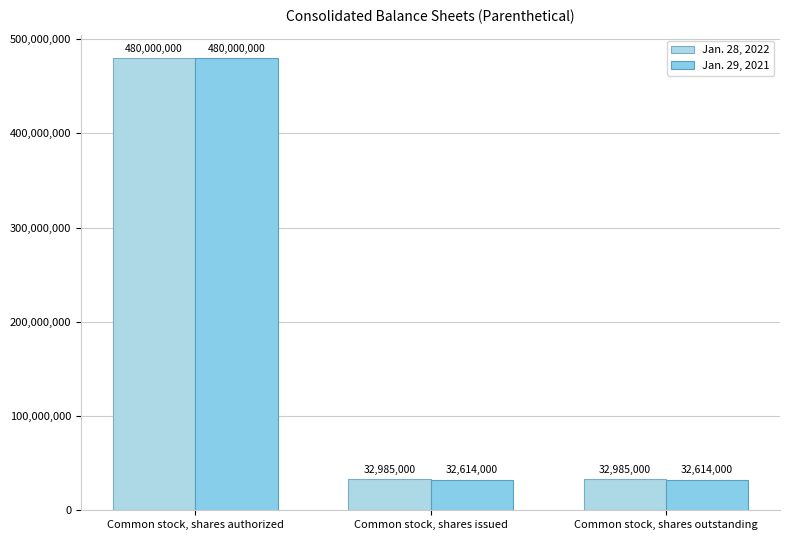

Which has a higher value, Common stock, shares outstanding or Common stock, shares authorized?

Common stock, shares authorized